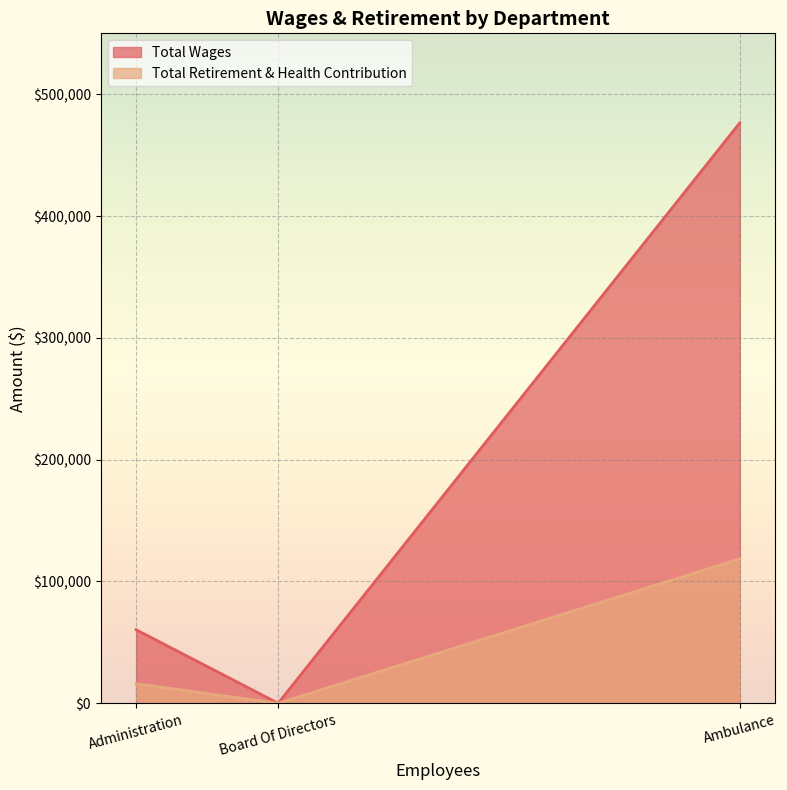

Reading left to right, list all the values displayed in this chart.

Total Wages: Ambulance=476539	Administration=60386	Board Of Directors=0
Total Retirement & Health Contribution: Ambulance=118568	Administration=15964	Board Of Directors=0